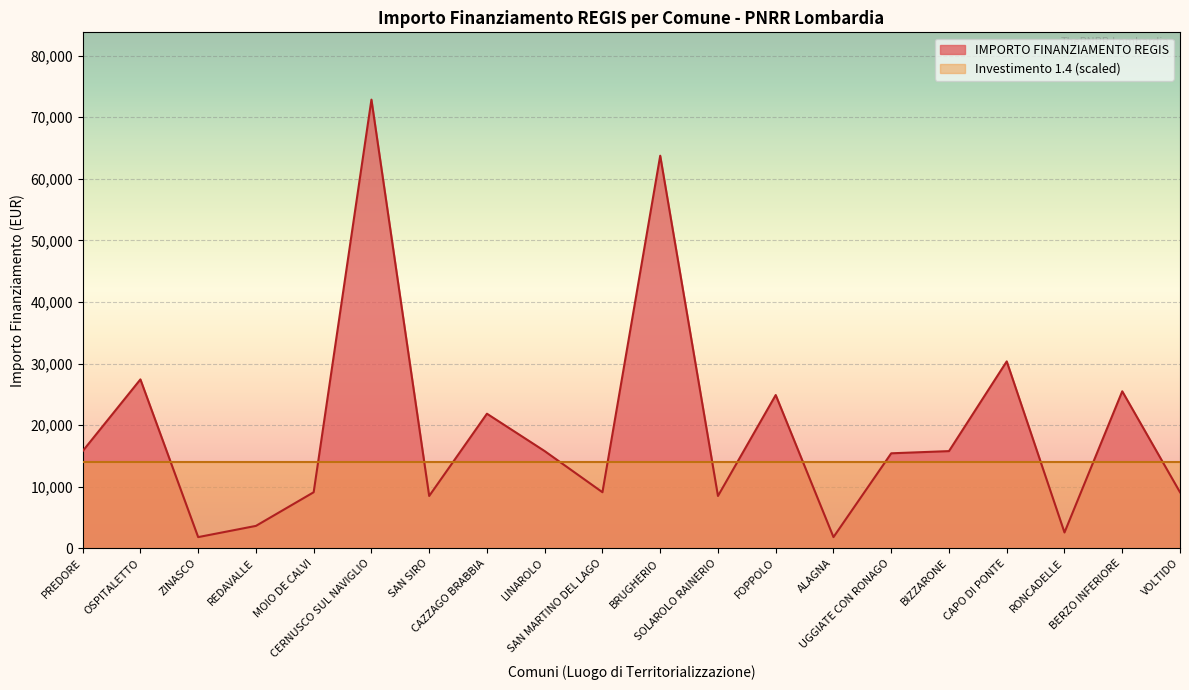

What is the maximum value shown in the chart?

72840